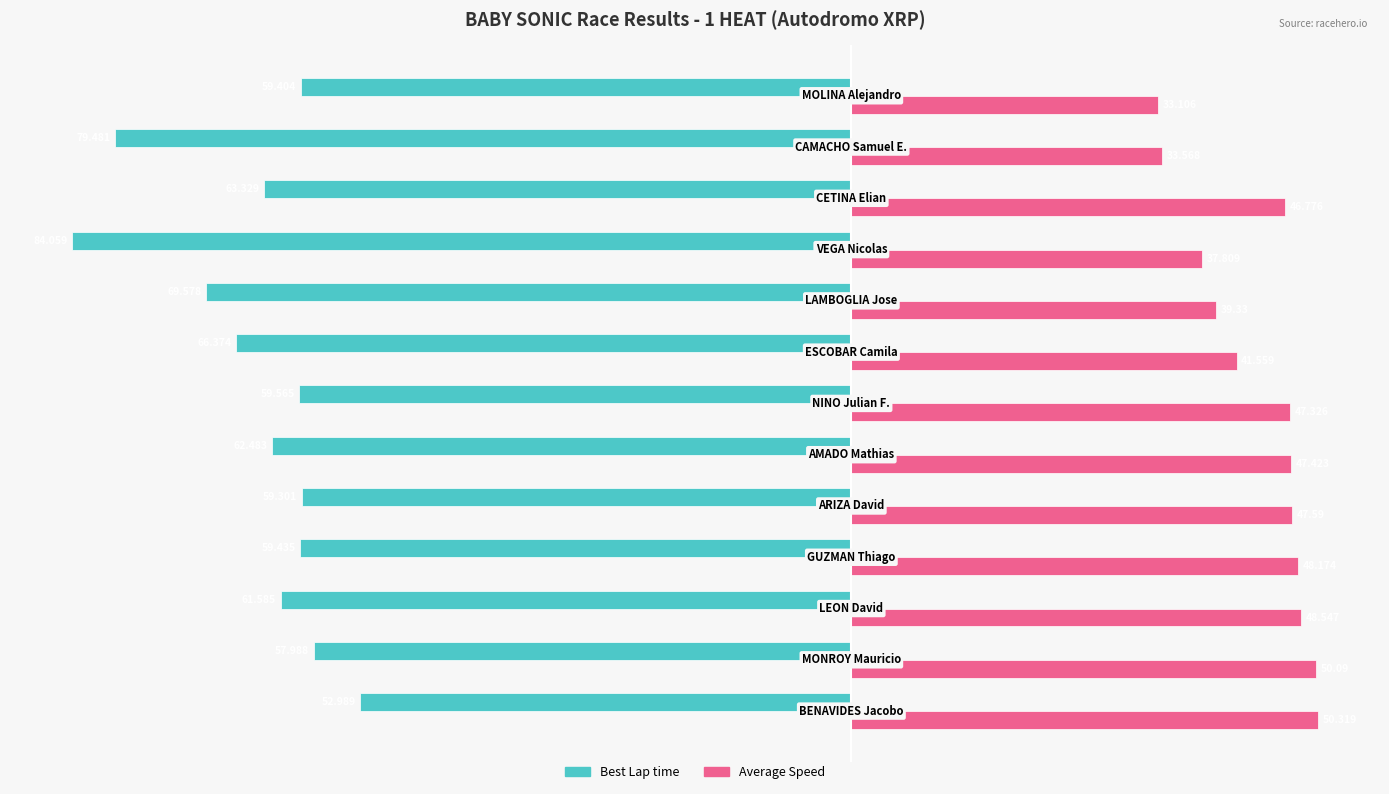

Which series has the largest range (max minus min)?

Best Lap time